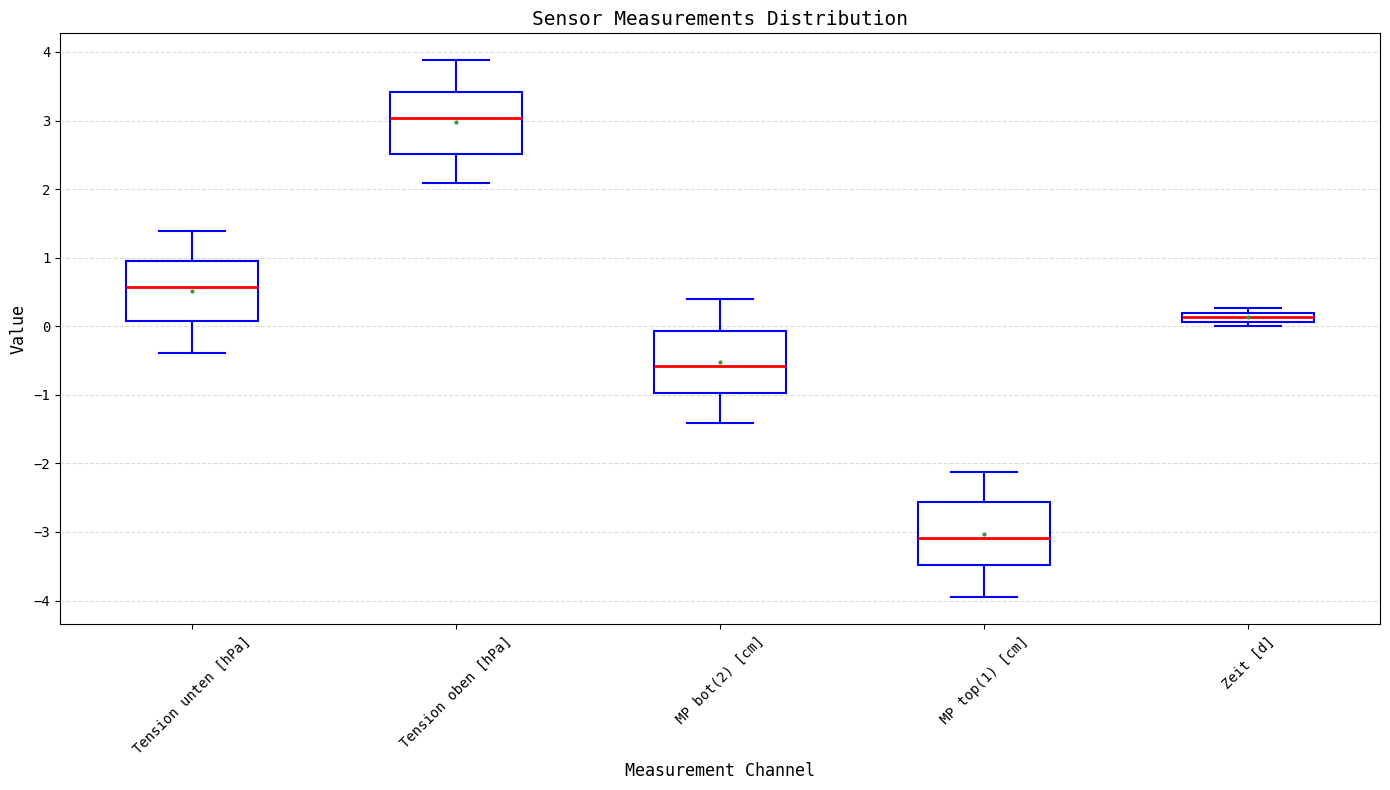

Where is the lower edge of the box for MP top(1) [cm] on the y-axis? The values are not printed on the chart, so give them approximately, as read against the axis.

-3.5